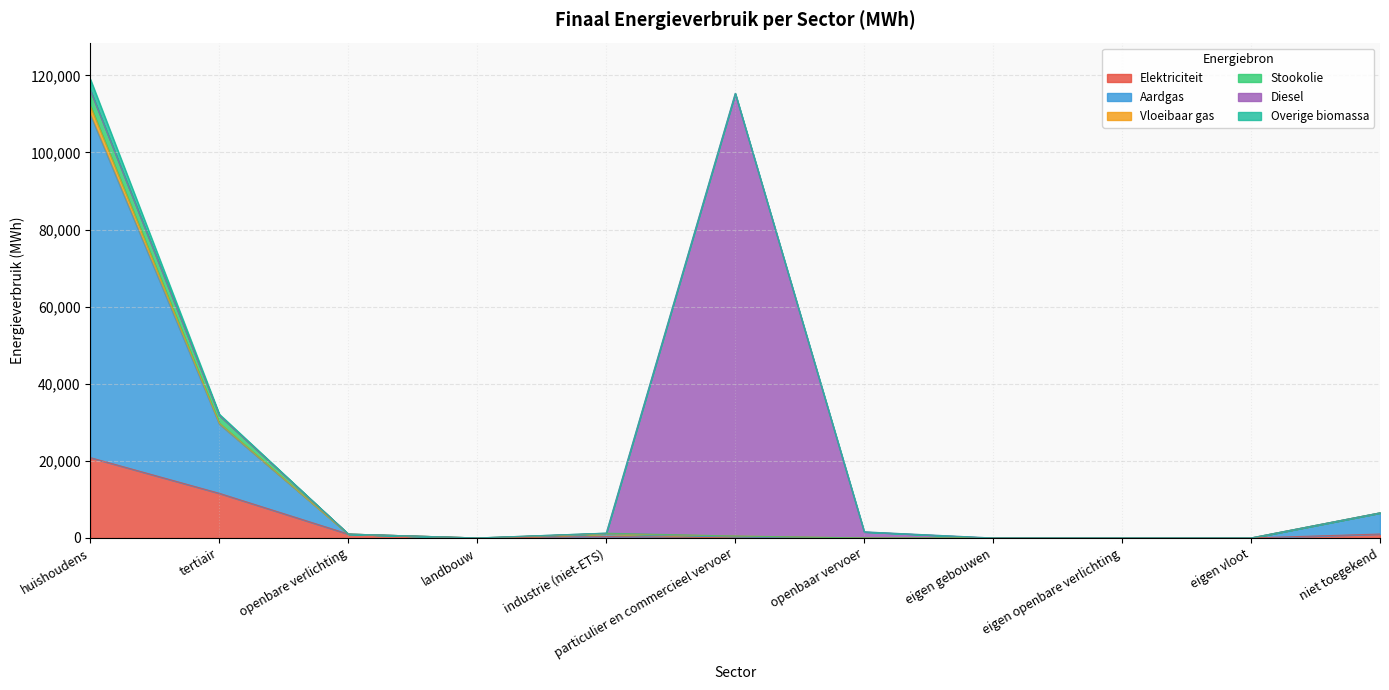

Does the chart have visible grid lines?

Yes